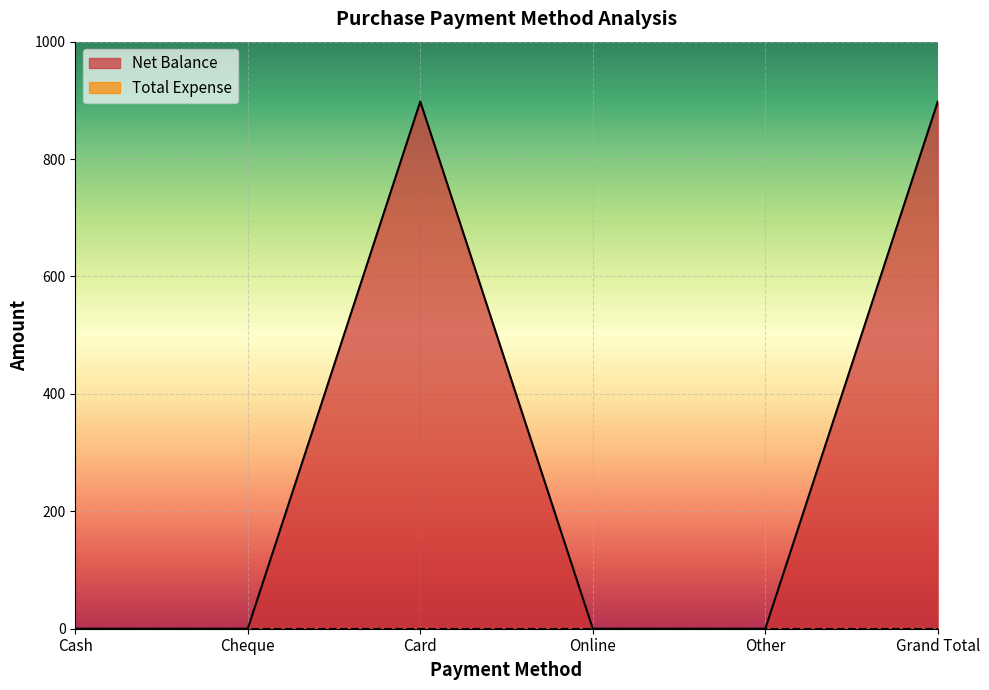

Rank the categories by value from lowest to highest.

Cash, Cheque, Online, Other, Card, Grand Total